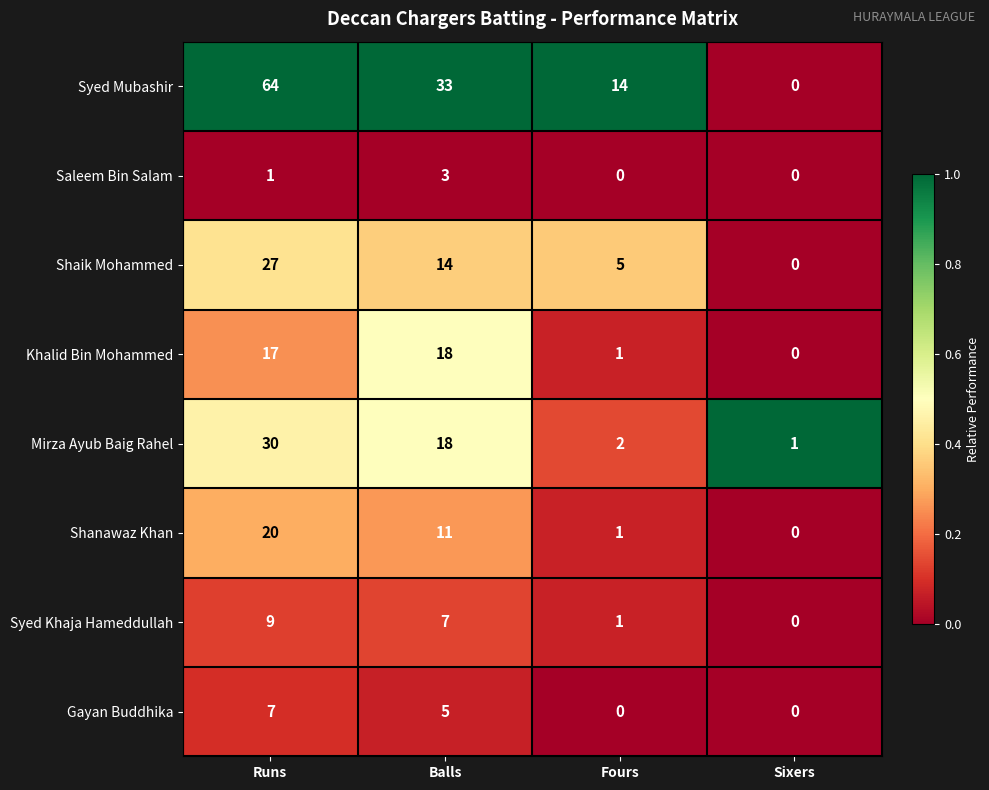

How many distinct data groups are displayed?

8